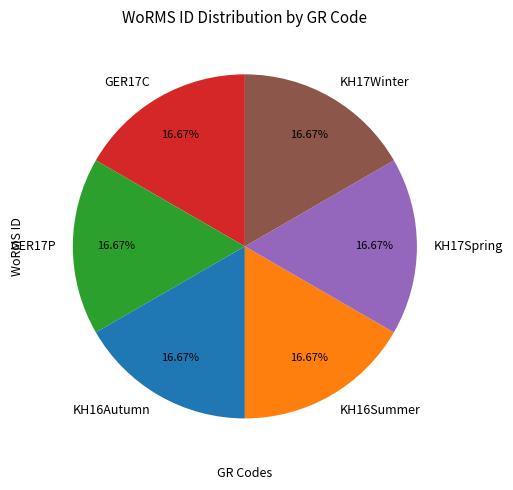

How many segments does this pie chart have?

6